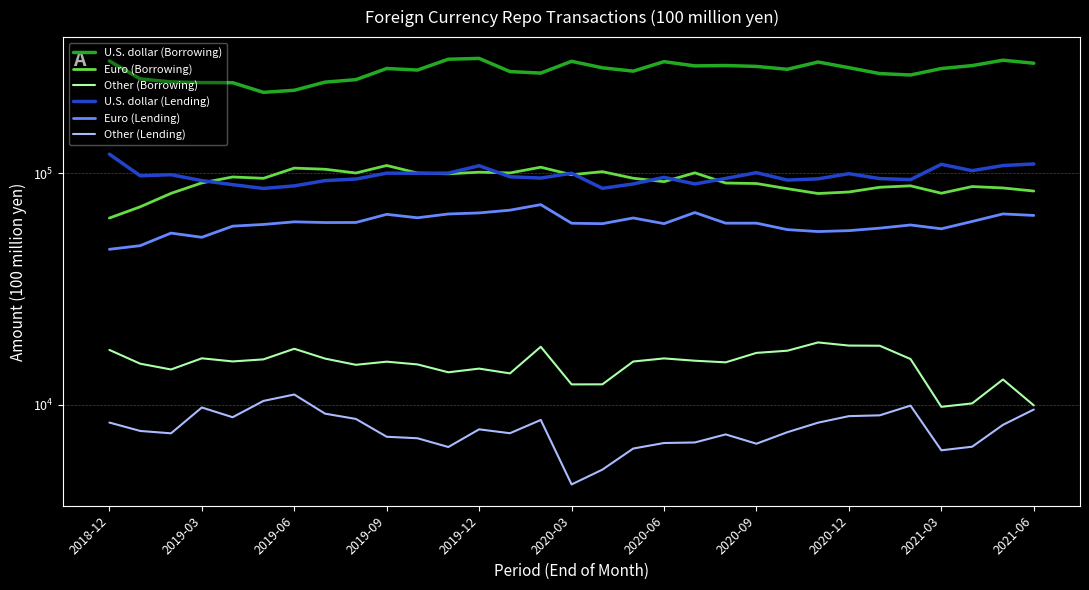

What is the sum of the Other (Lending) values at 19 and 13?

14406